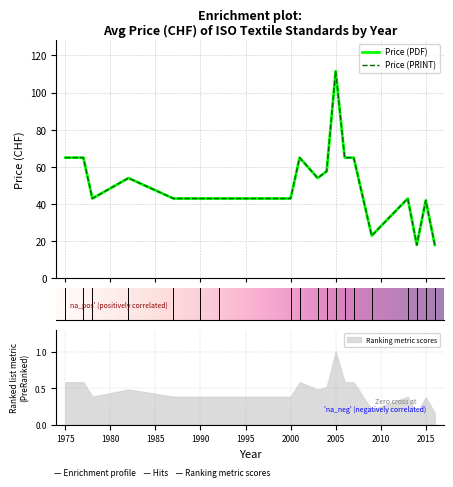

Between 2005 and 2003, which is larger?

2005